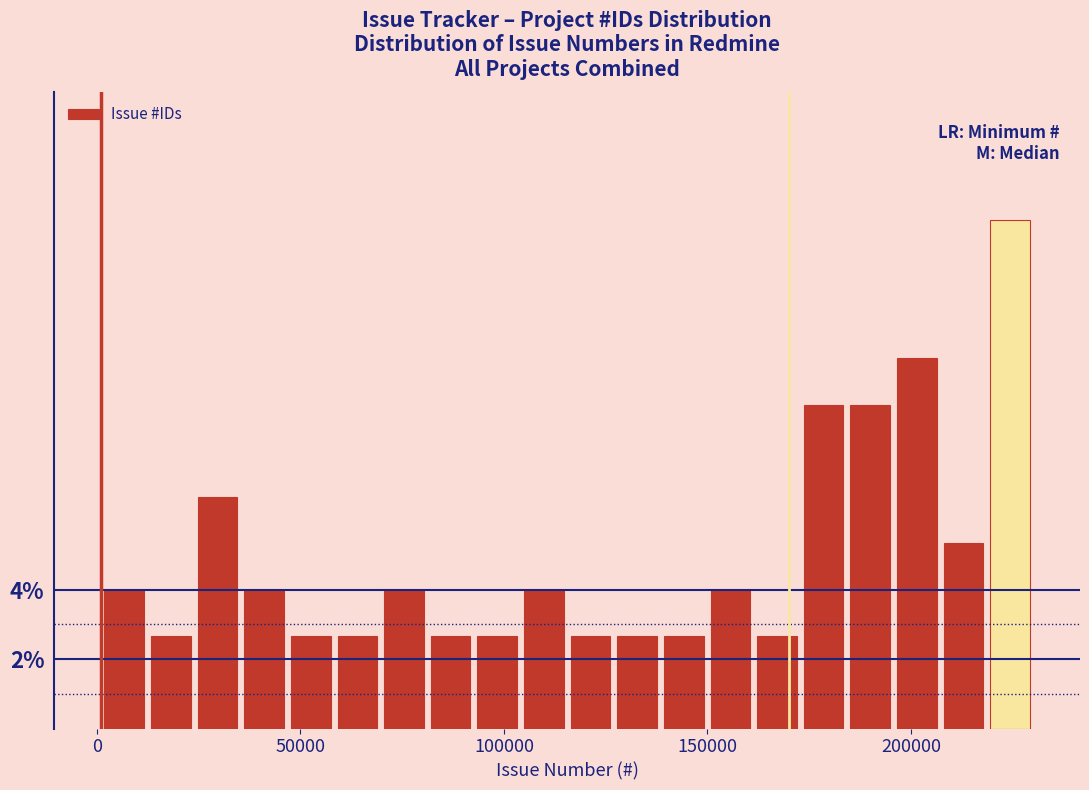

Read against the x-axis, roughly where is the centre of the tallest bar?

225000